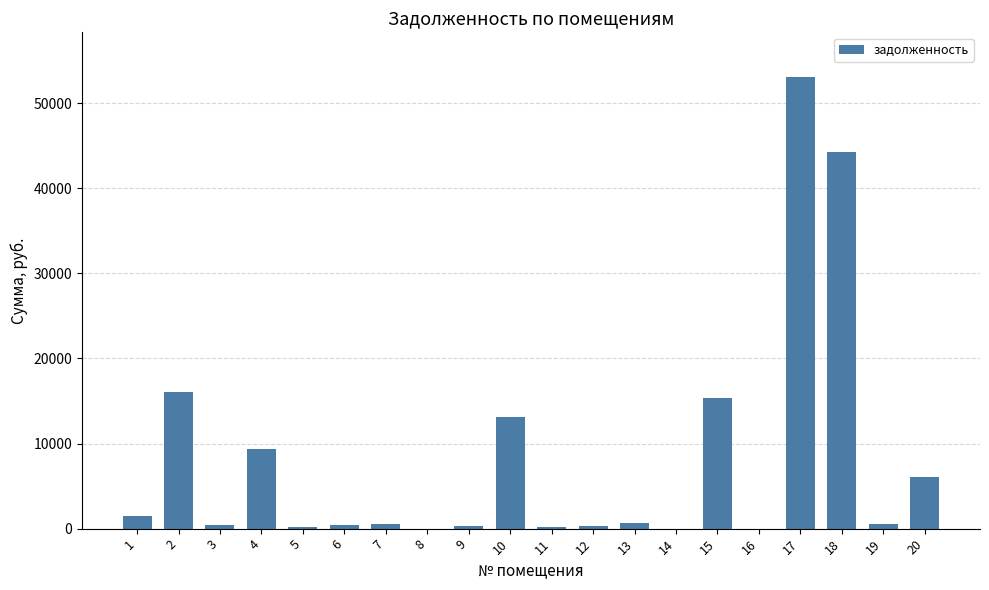

What is the maximum value shown in the chart?

53017.5